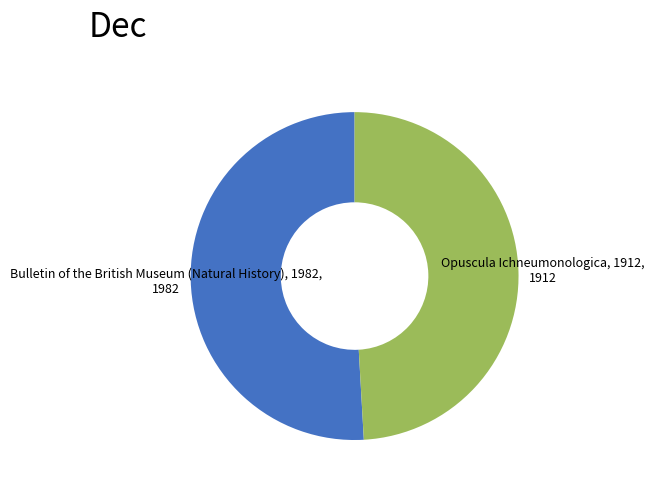

Do Bulletin of the British Museum (Natural History), 1982, 1982 and Opuscula Ichneumonologica, 1912, 1912 together represent more than half of the pie?

Yes